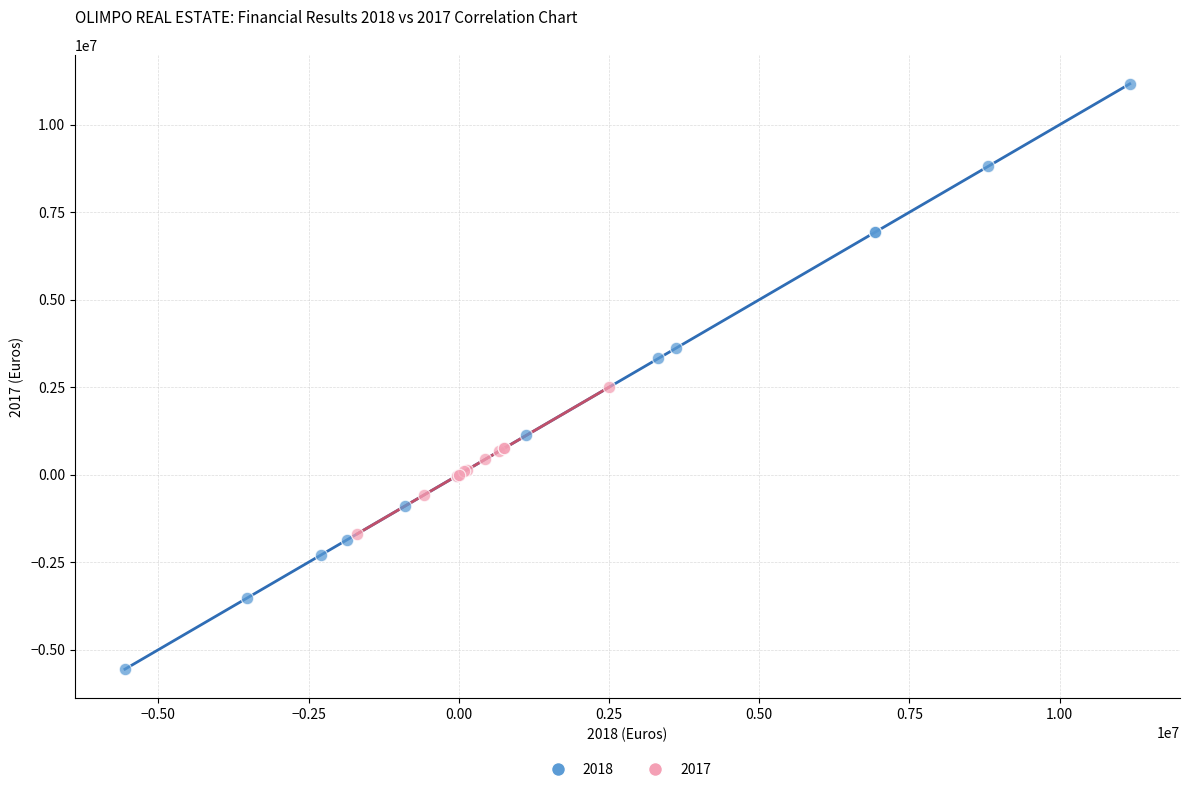

Which series reaches the minimum Y coordinate?

2018